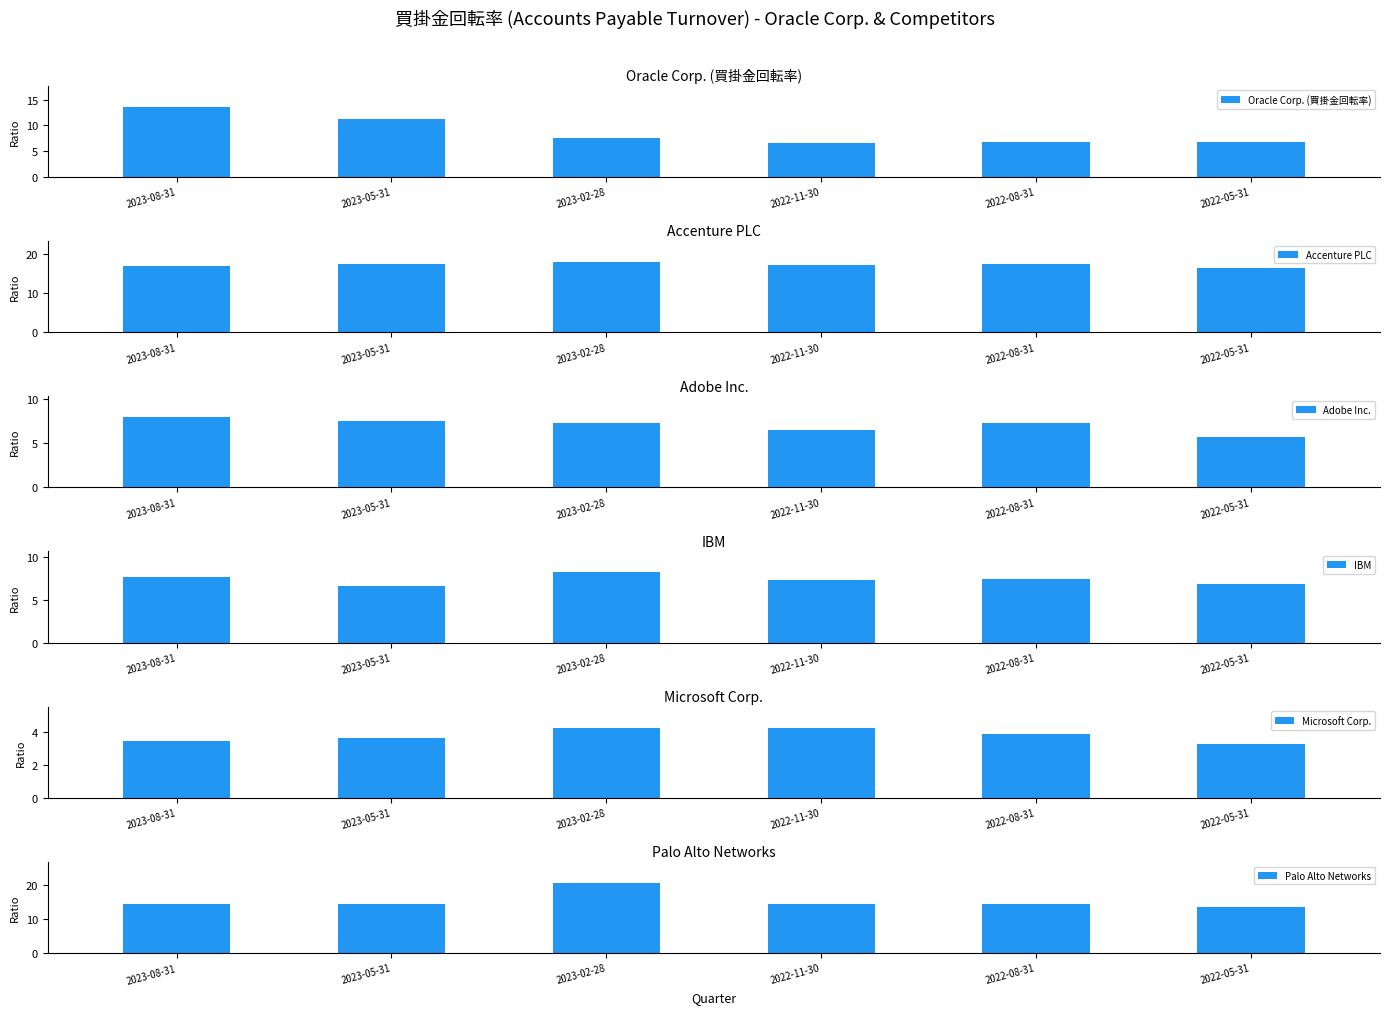

What is the label of the 5th bar from the left?

2022-08-31